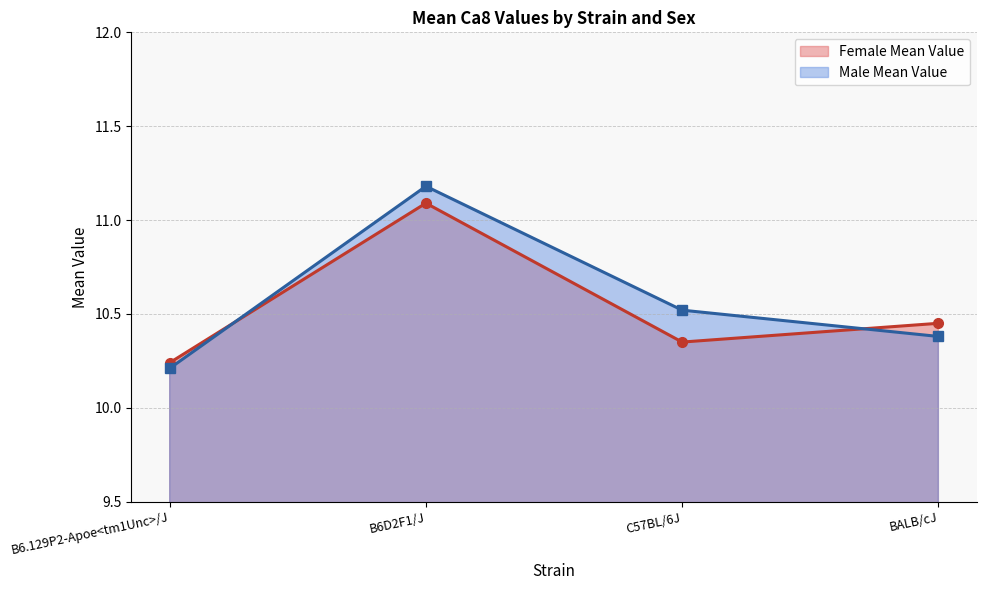

True or false: Male Mean Value and Female Mean Value intersect in this chart.

True